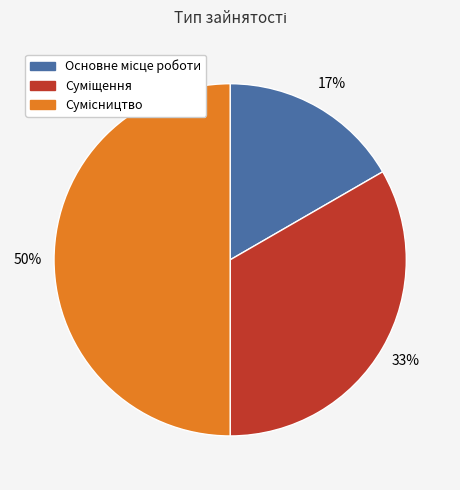

To the nearest percent, what is the difference between the largest and smallest slice percentages?

33%